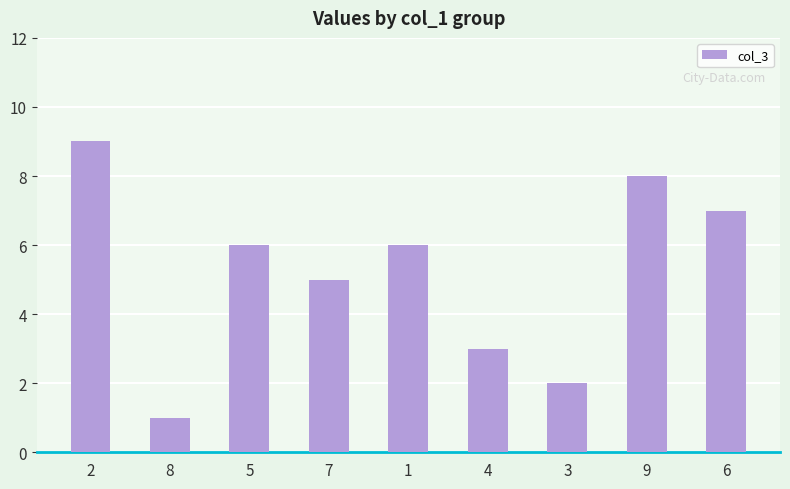

How many data points are less than 6?

4